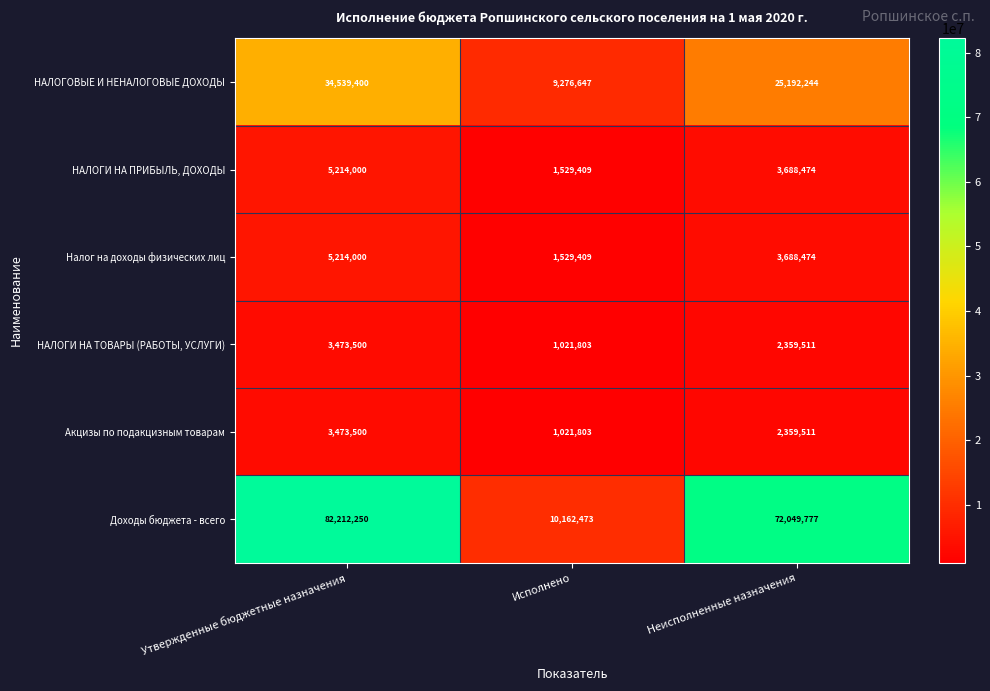

Between Исполнено and Неисполненные назначения, which series saw the biggest shift?

Доходы бюджета - всего